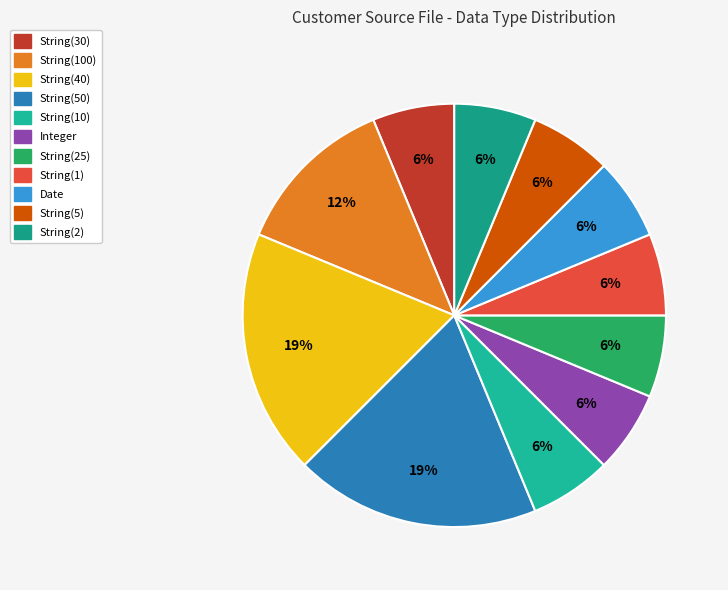

Between Date and String(10), which is larger?

Date